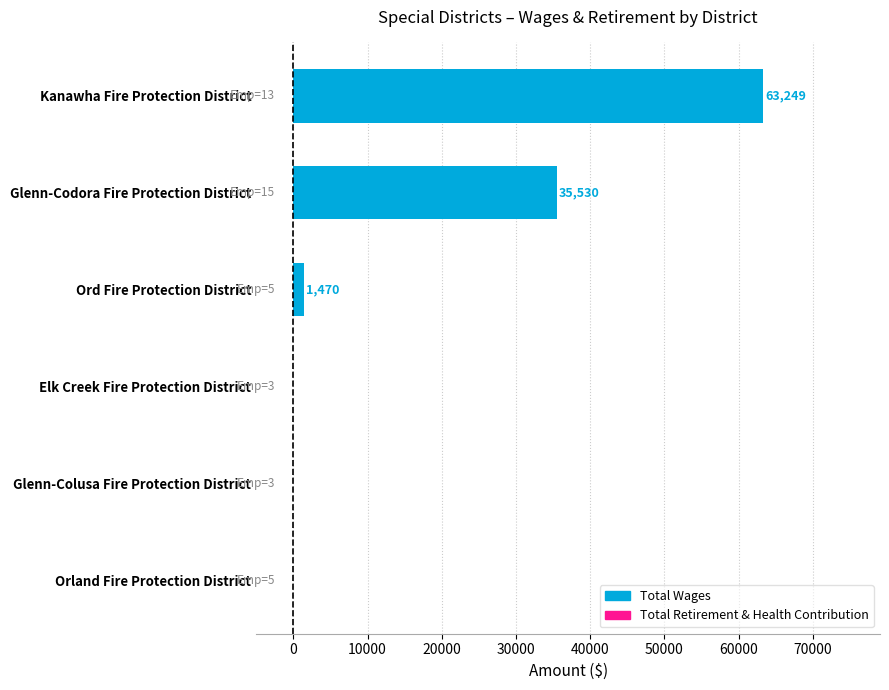

Read the value at Ord Fire Protection District, to the nearest 100.

1500